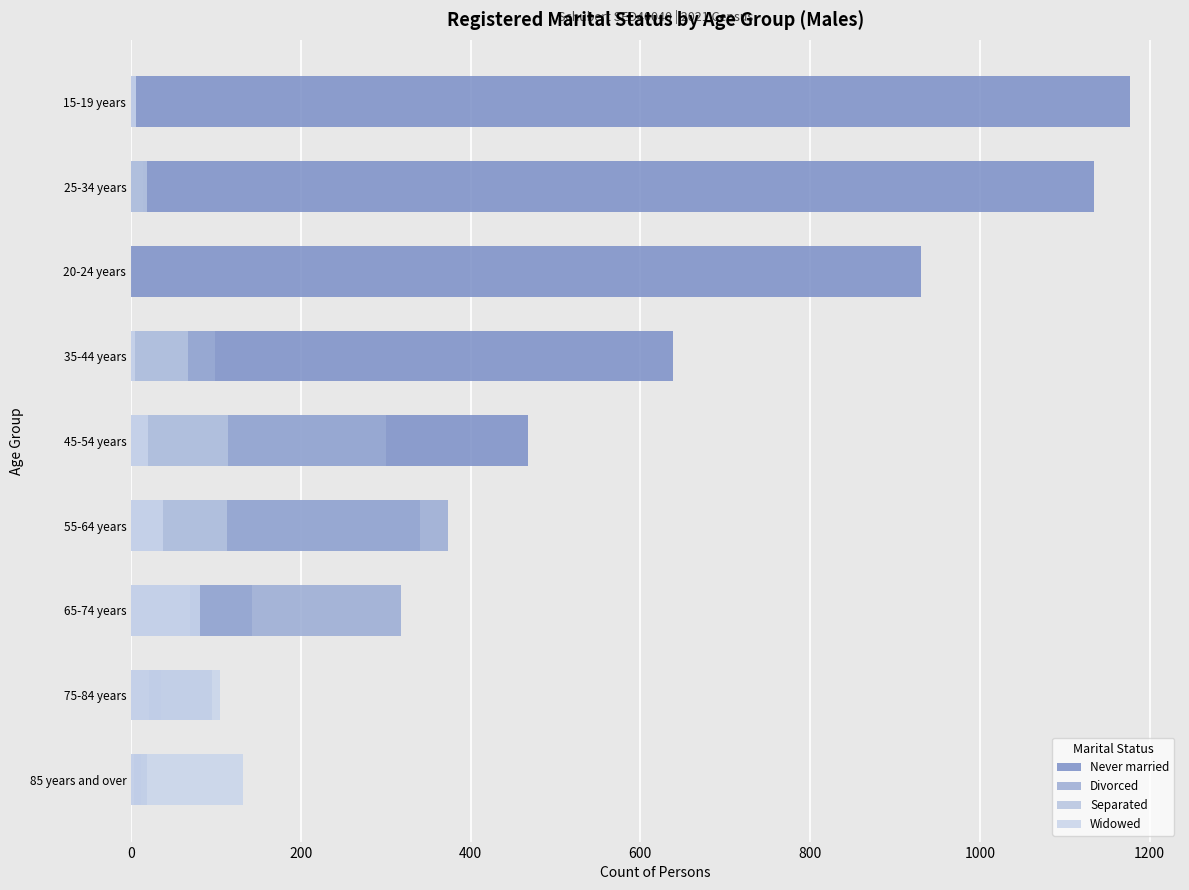

Is it true that Separated equals 67 at 35-44 years?

True